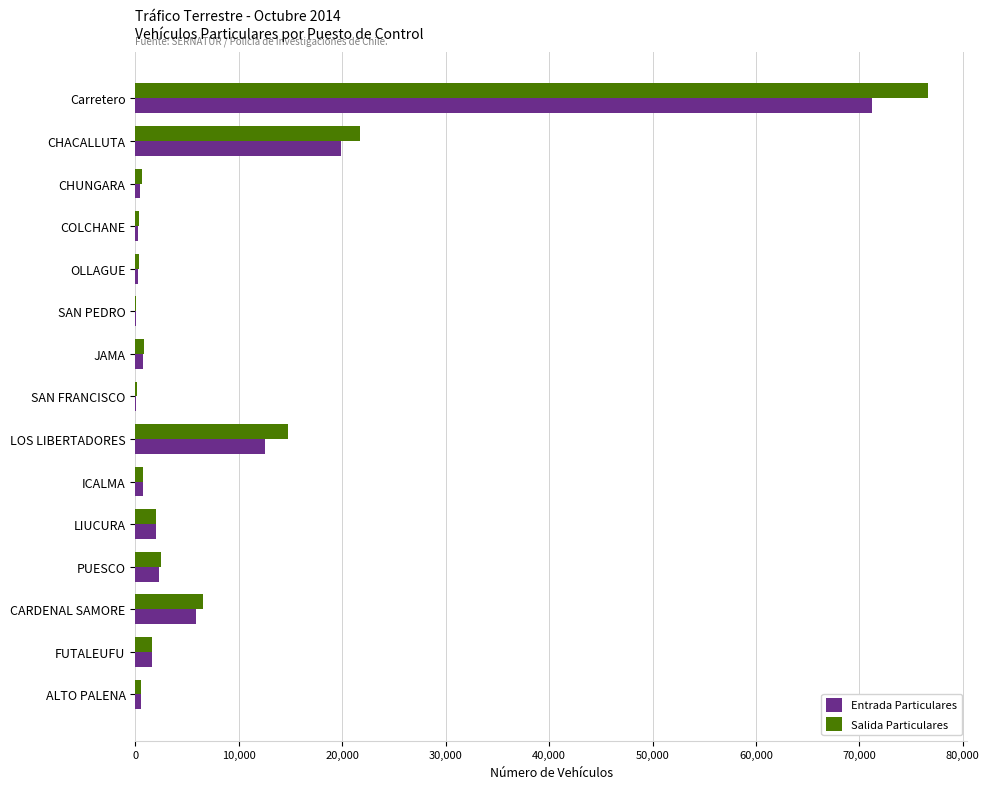

At which label is Salida Particulares closest to 38346?

CHACALLUTA